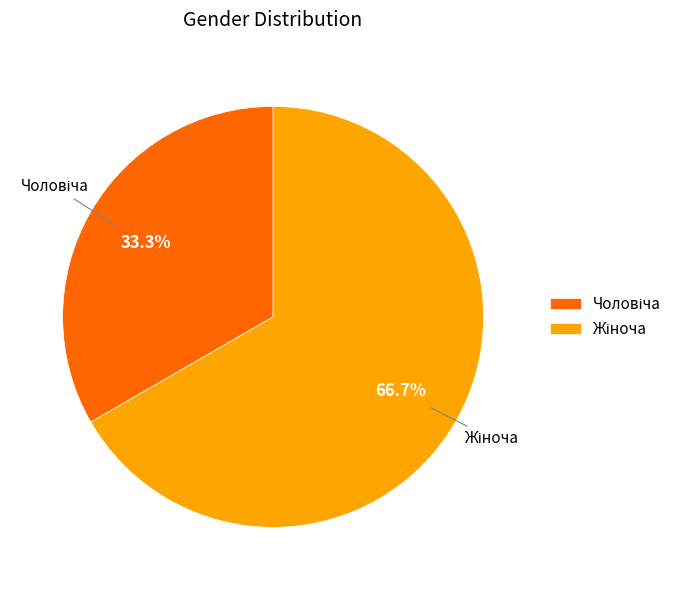

How many segments does this pie chart have?

2